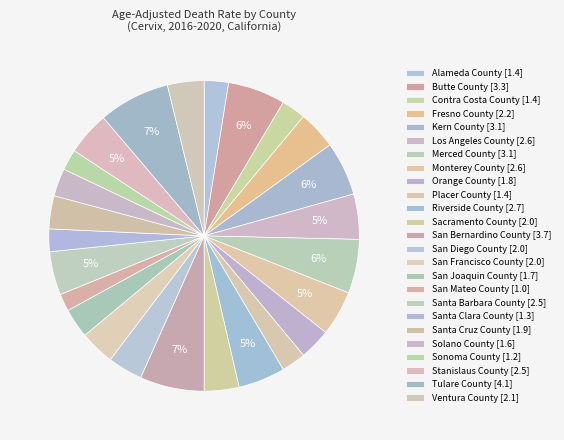

Count the number of slices in the pie.

25